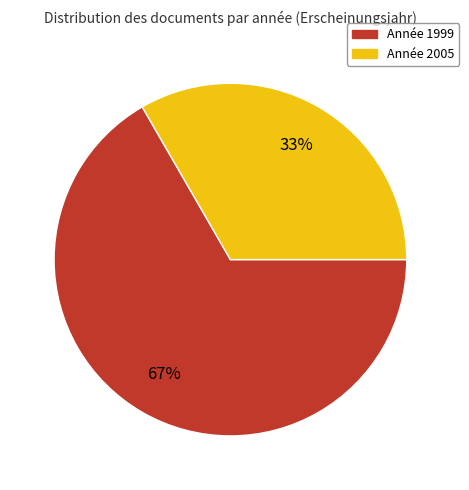

To the nearest percent, what is the average slice percentage?

50%